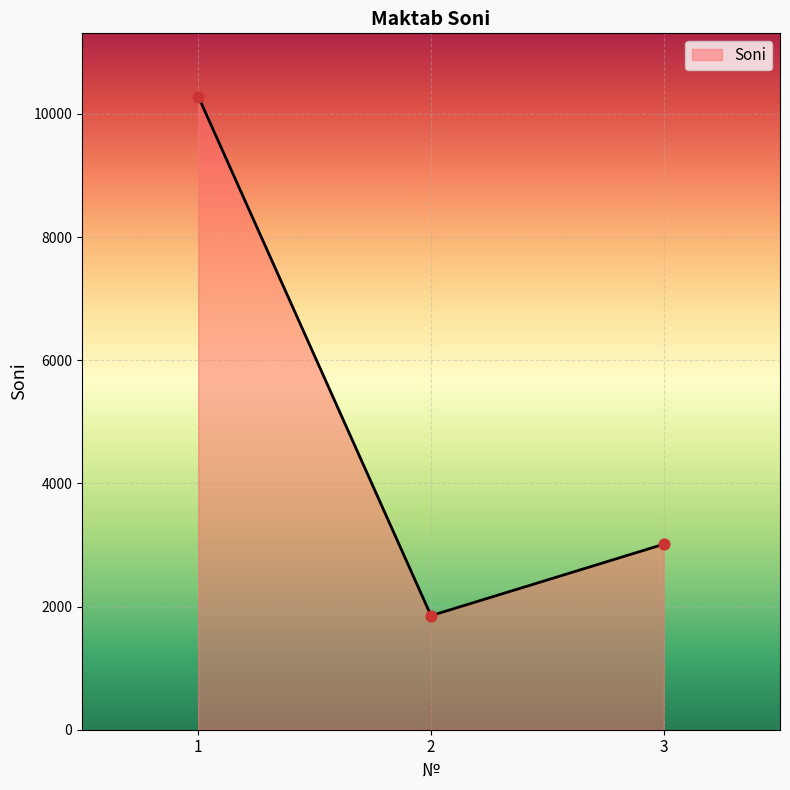

Which has a higher value, 2 or 1?

1